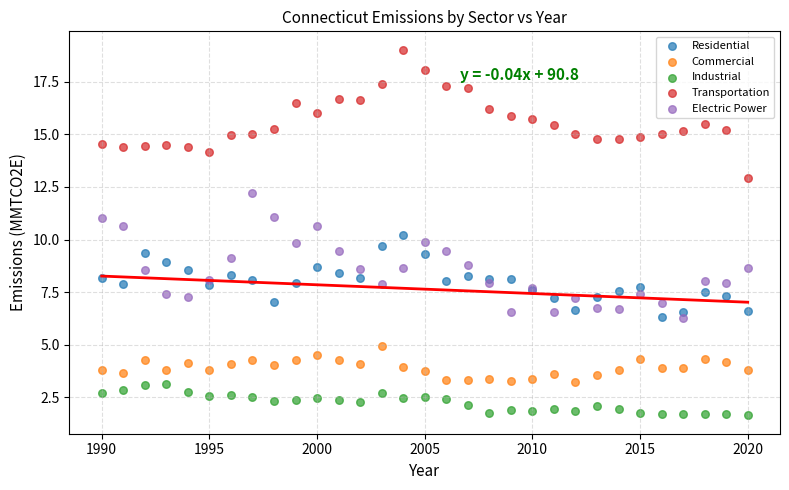

Which series contains the lowest Y value?

Industrial